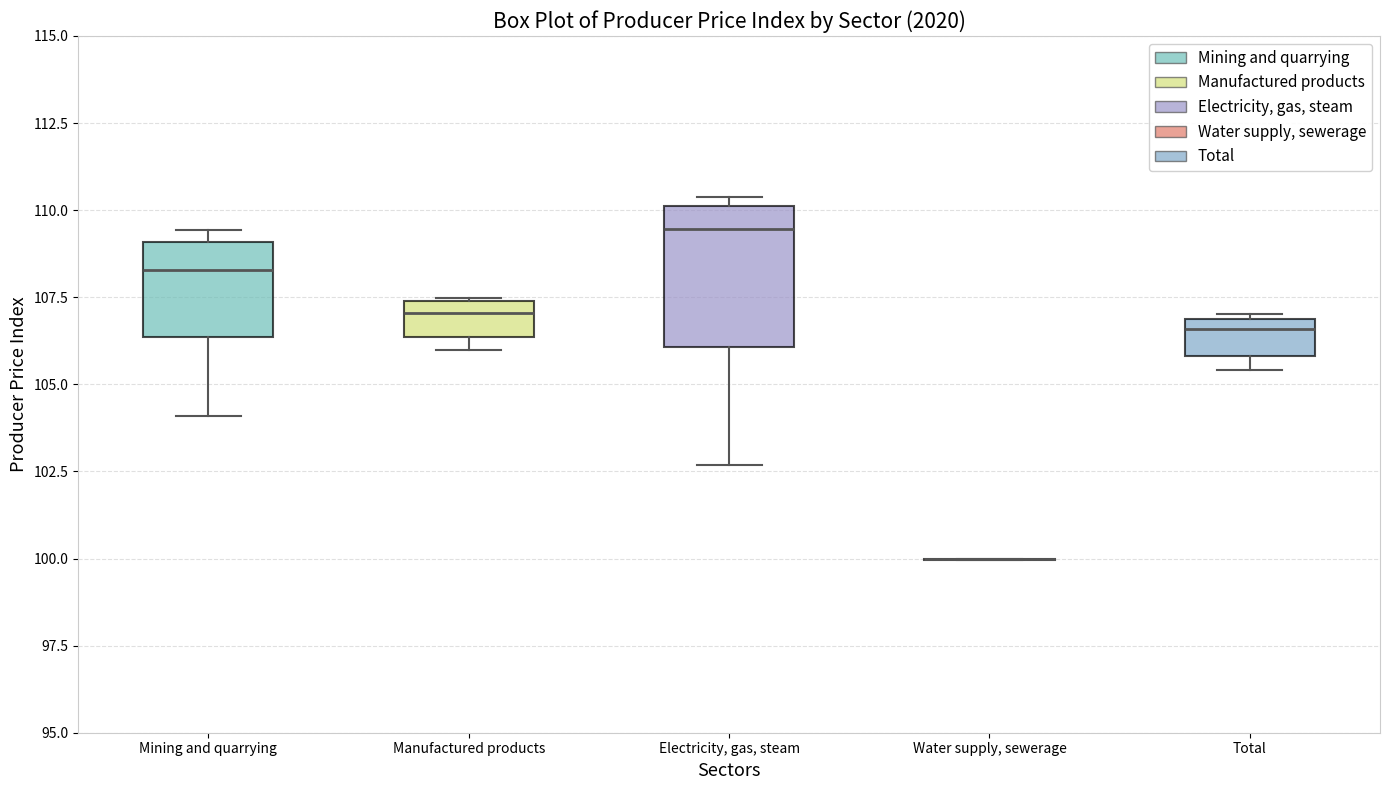

Reading left to right, transcribe this box plot: for each box, give where its median line is, the range the box spans, and where its two whiskers end, as read against the y-axis. The values are not printed on the chart, so give them approximately, as read against the axis.

Mining and quarrying: median 108.5, box 106.5 to 109.0, whiskers 104.0 to 109.5
Manufactured products: median 107.0, box 106.5 to 107.5, whiskers 106.0 to 107.5
Electricity, gas, steam: median 109.5, box 106.0 to 110.0, whiskers 102.5 to 110.5
Water supply, sewerage: box collapsed to a line at 100.0, whiskers 100.0 to 100.0
Total: median 106.5, box 106.0 to 107.0, whiskers 105.5 to 107.0 (just above the box's upper edge)